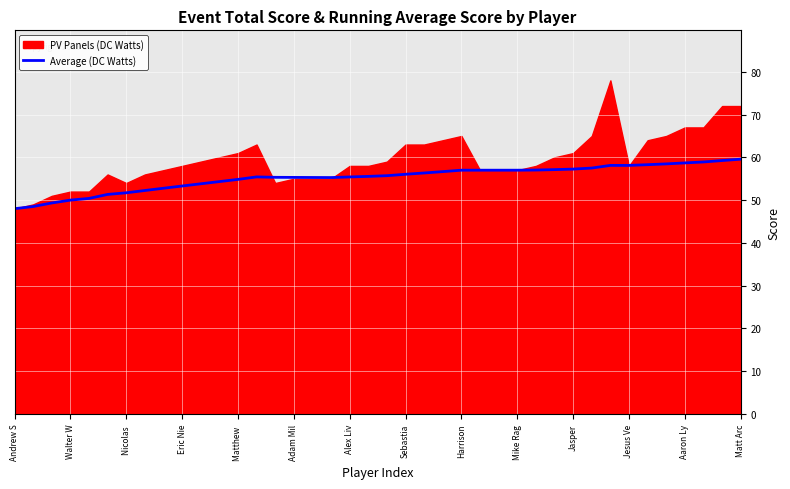

The value of Average (DC Watts) at Matt Arc is 59.6. True or false?

True